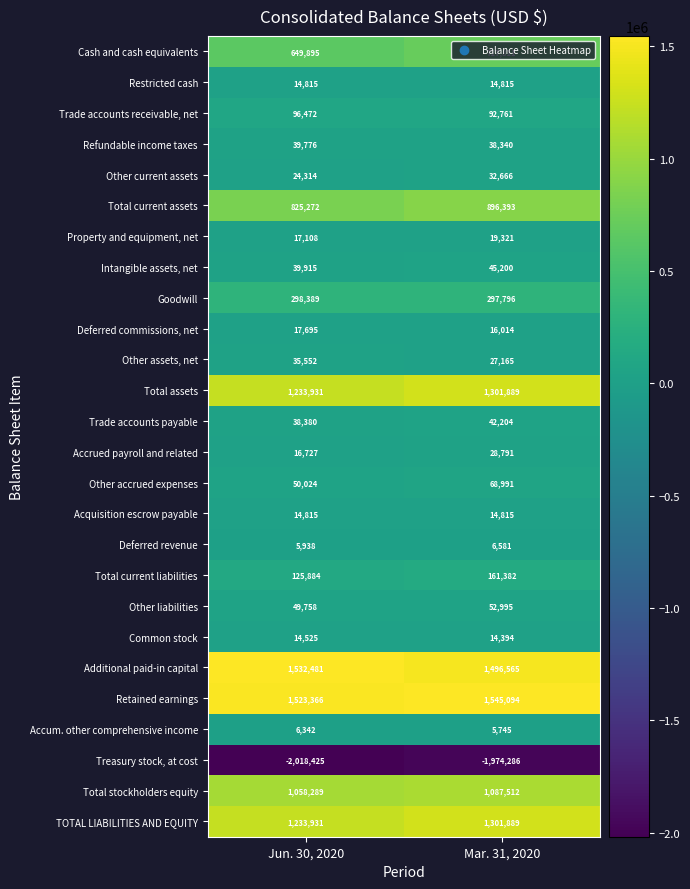

What is the maximum value shown in the chart?

1545094